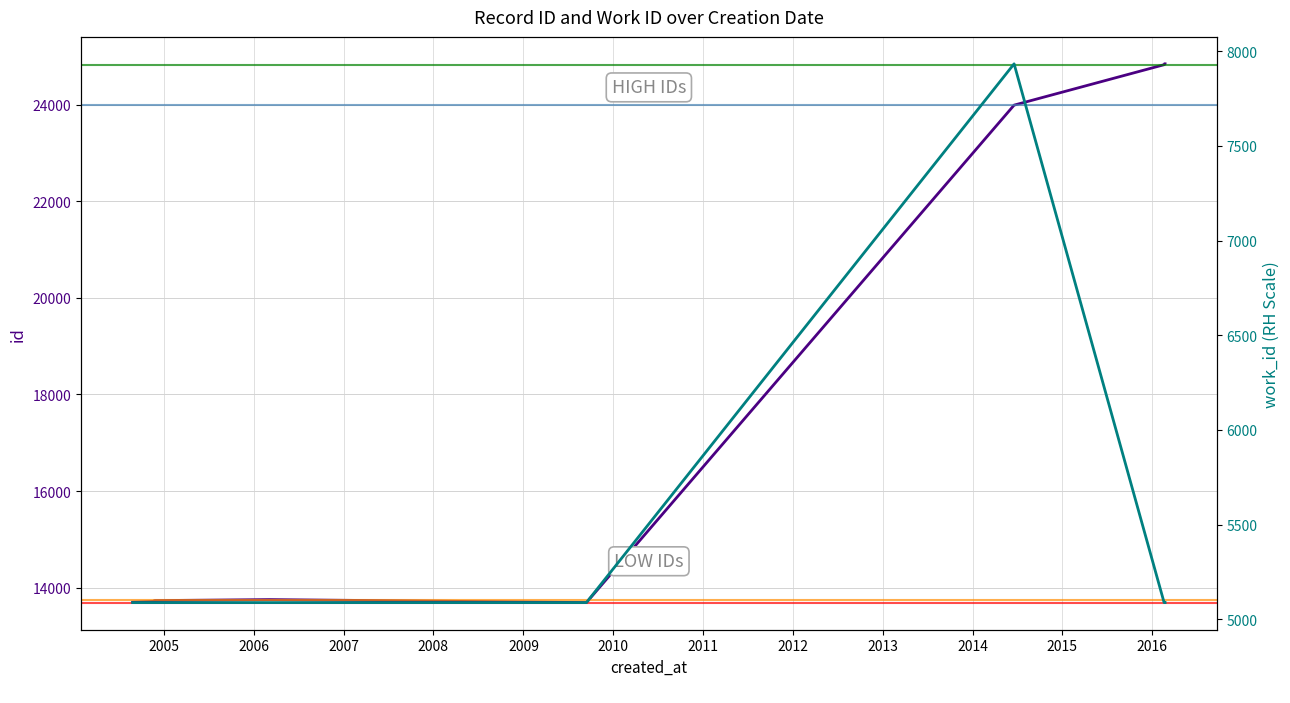

True or false: id and work_id cross at least once.

False